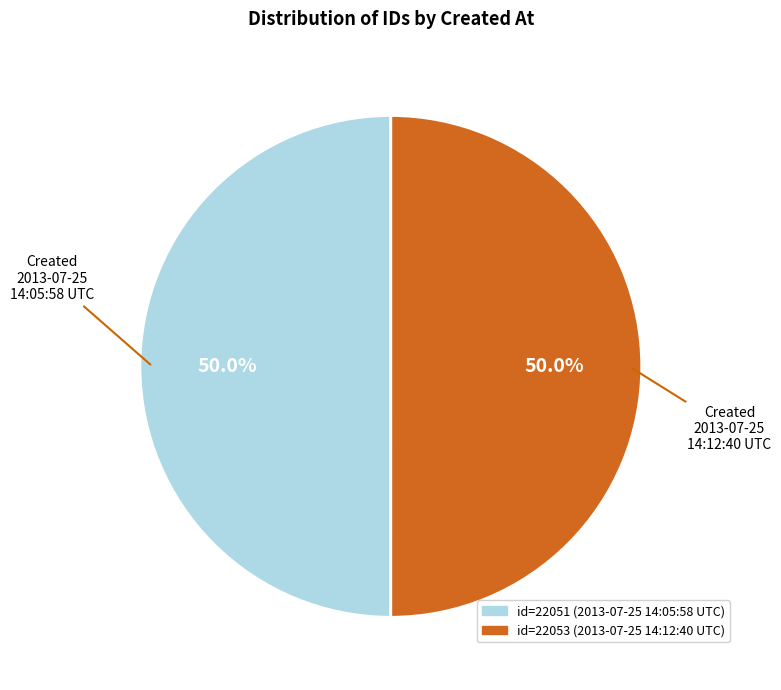

What is the majority slice?

2013-07-25 14:12:40 UTC